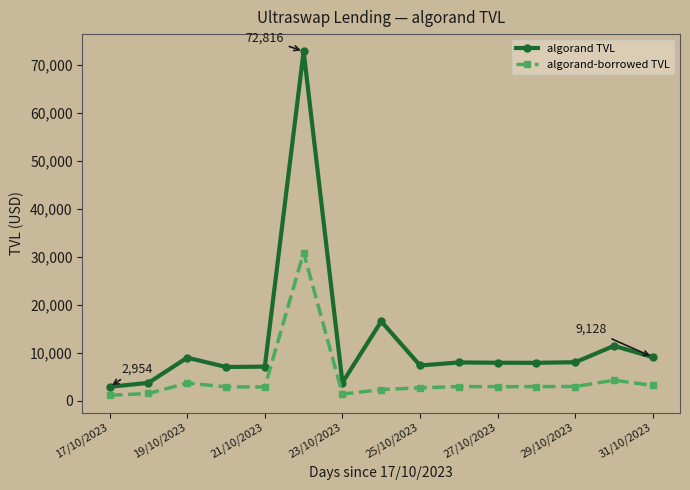

Which series has the widest spread of values?

algorand TVL